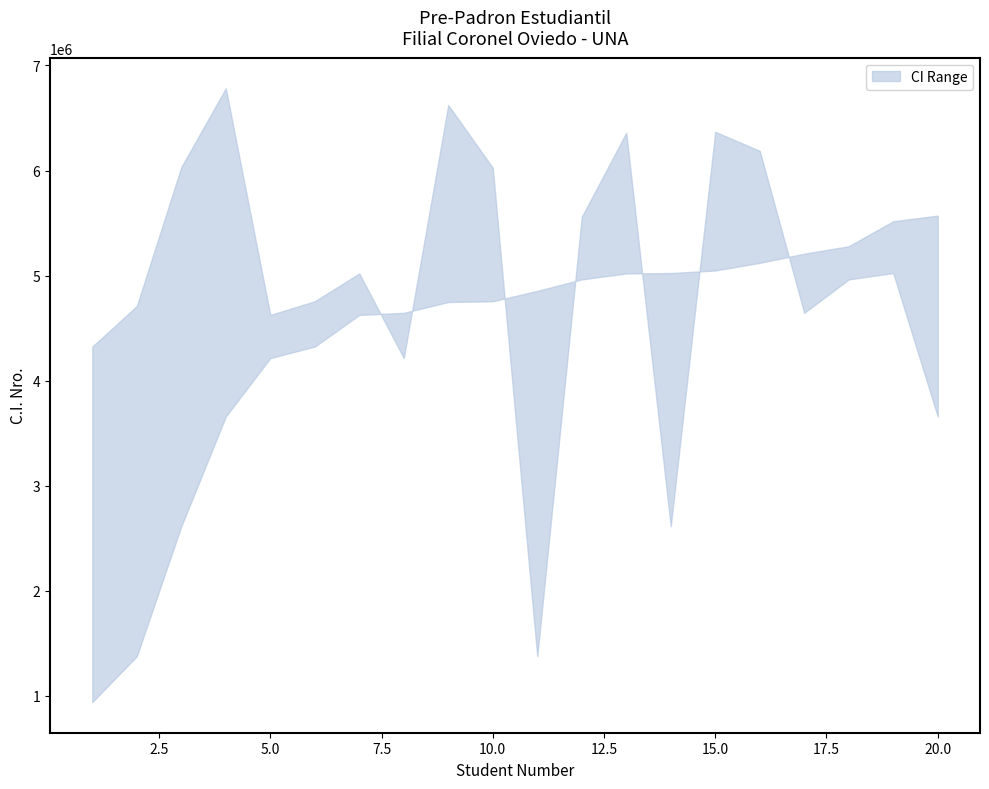

At which category is the sum across all series the highest?

15